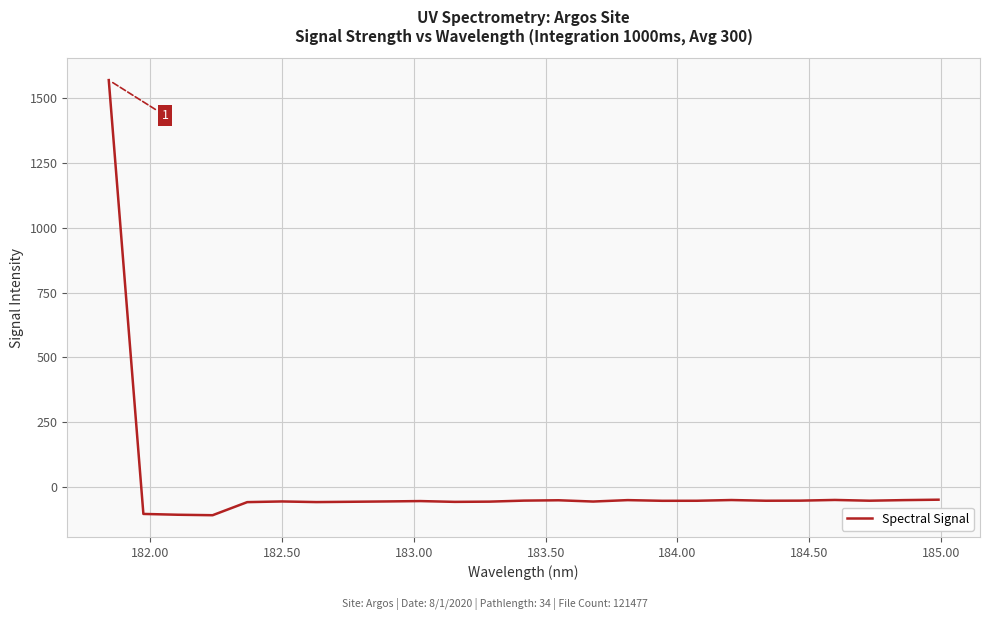

What is the maximum value shown in the chart?

1570.0